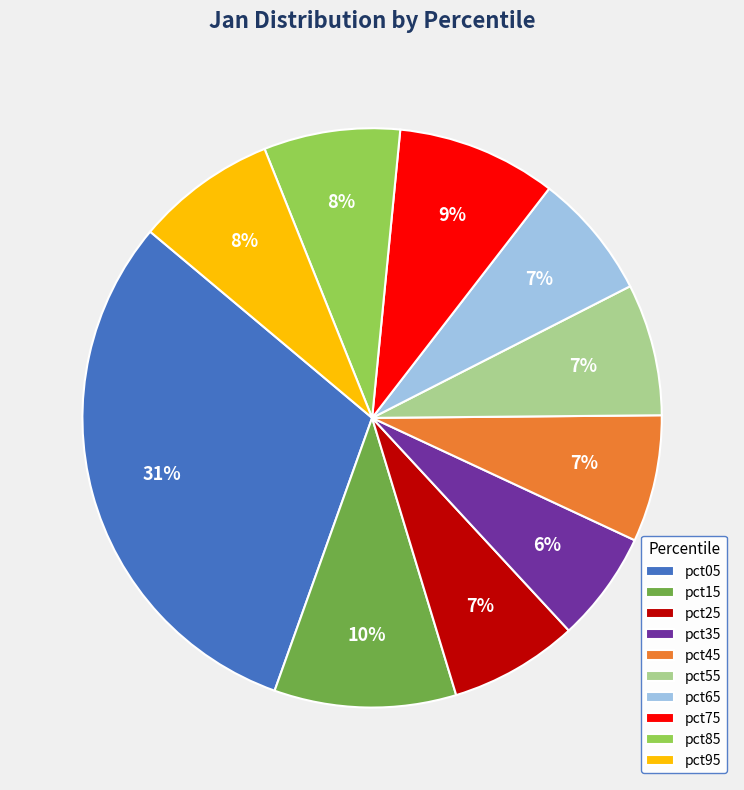

To the nearest percent, what portion does pct45 represent?

7%